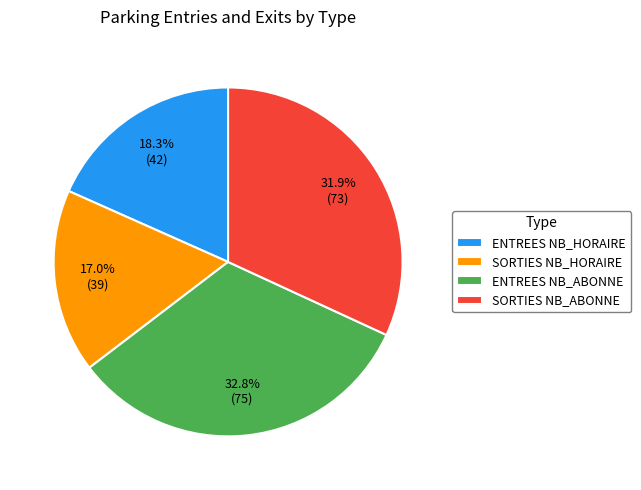

Is there a majority slice in this chart?

No